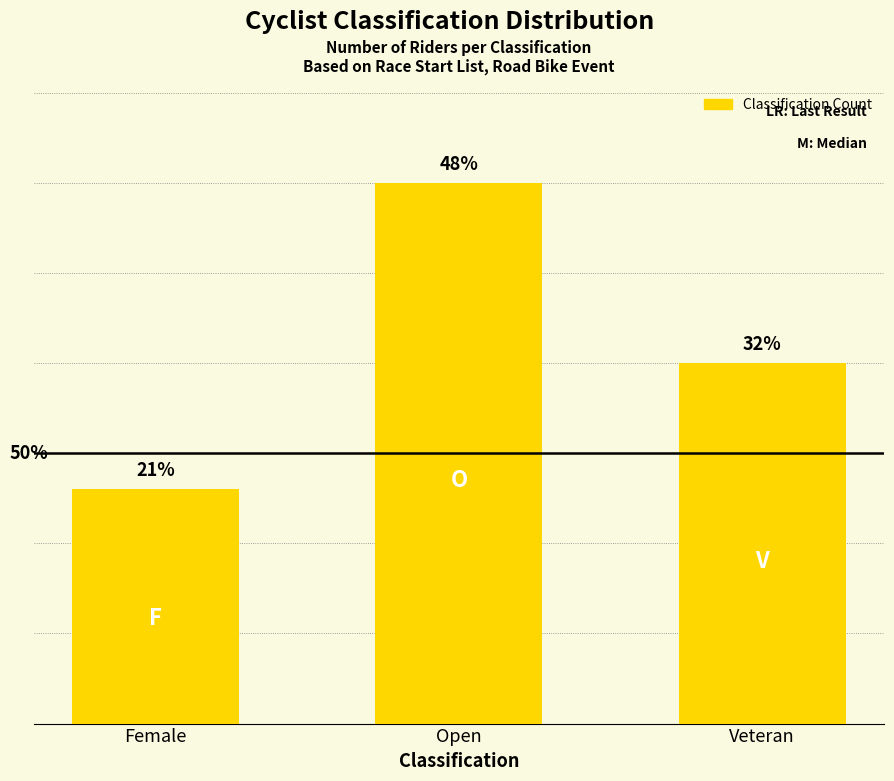

What position from the left is Female?

1